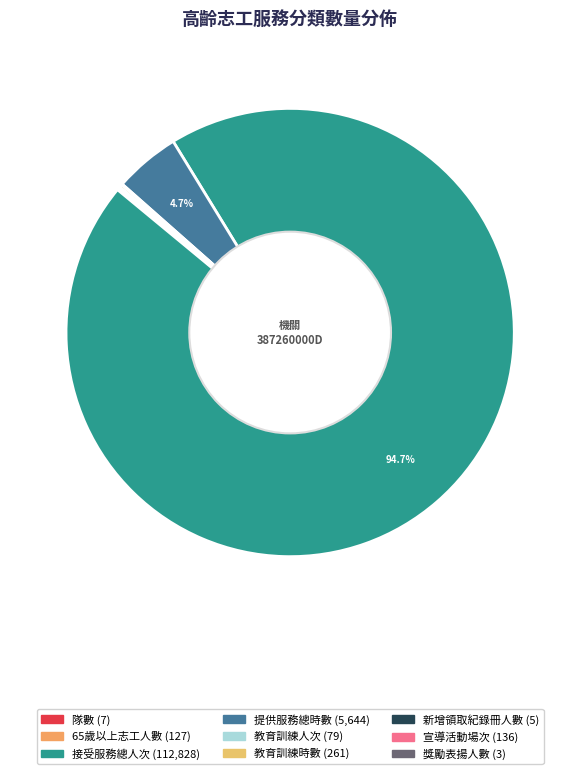

To the nearest percent, what is the difference between the largest and smallest slice percentages?

95%